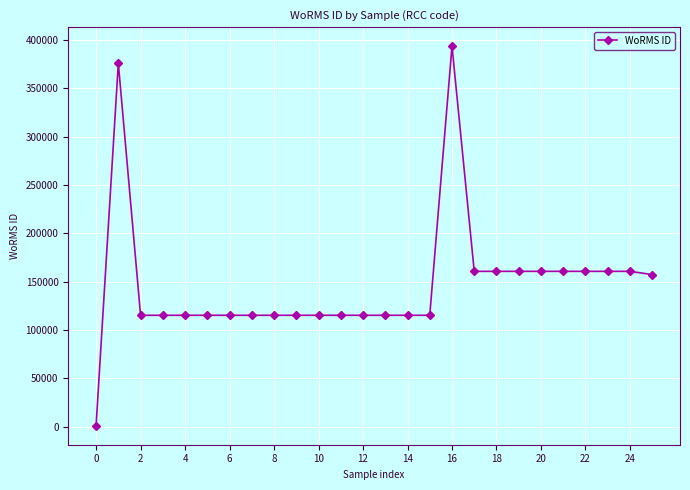

What is the sum of all values?

3823575